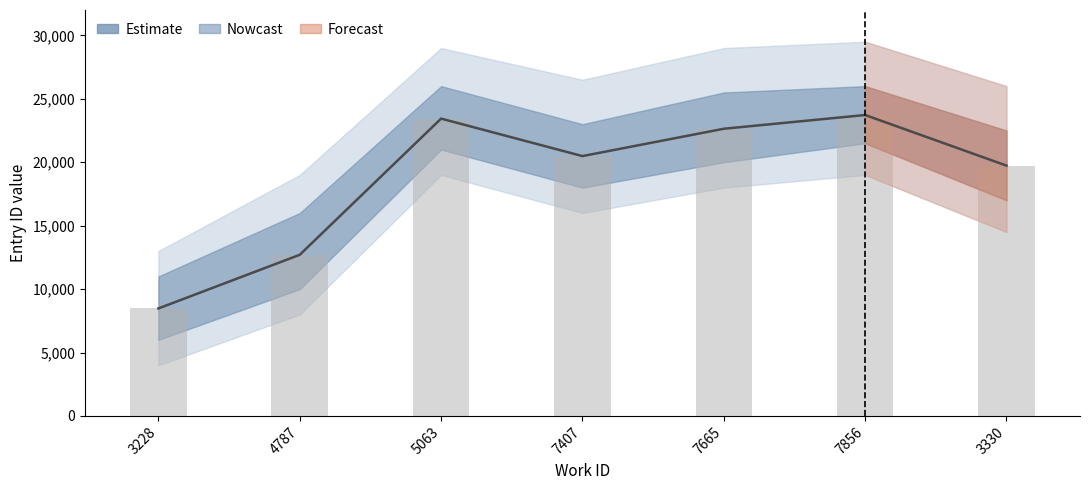

What is the smallest value displayed?

8477